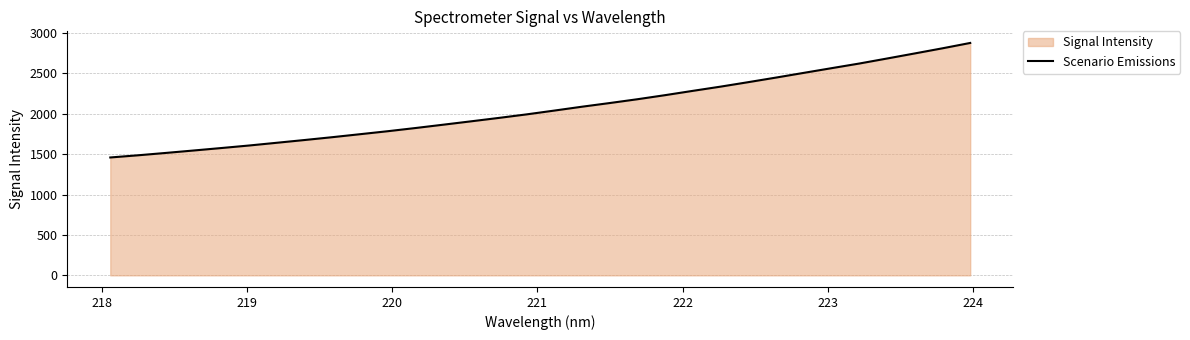

What is the minimum value shown in the chart?

1459.7